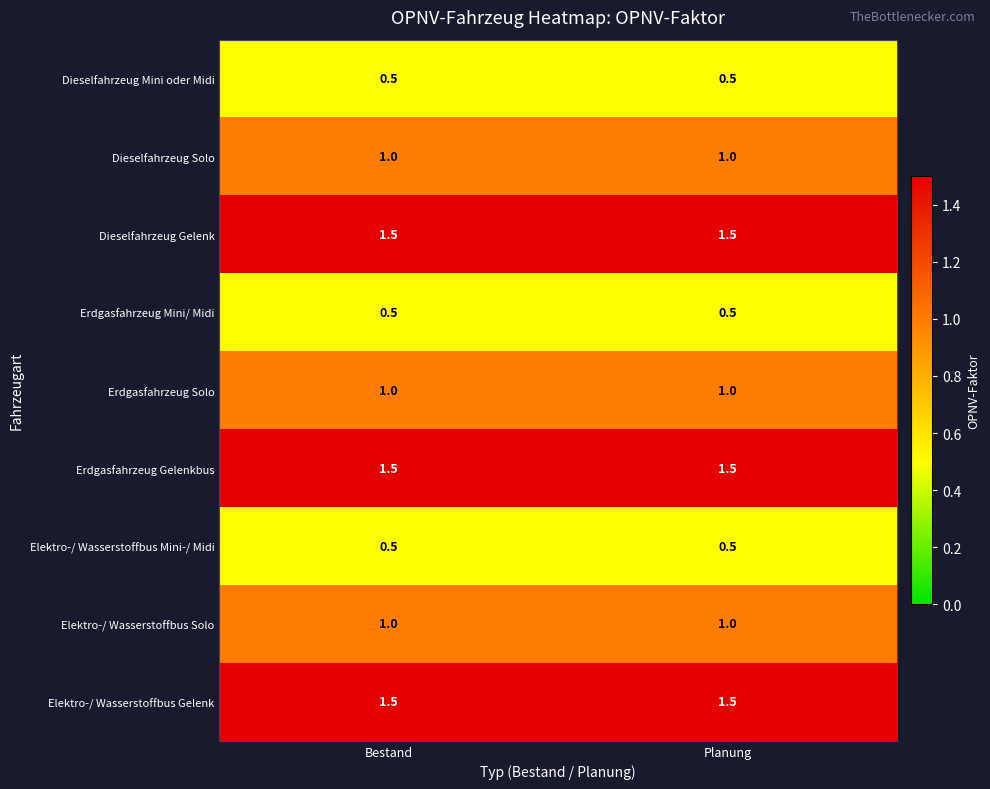

Reading left to right, transcribe all the data shown in this chart.

Dieselfahrzeug Mini oder Midi: 0.5	0.5
Dieselfahrzeug Solo: 1.0	1.0
Dieselfahrzeug Gelenk: 1.5	1.5
Erdgasfahrzeug Mini/ Midi: 0.5	0.5
Erdgasfahrzeug Solo: 1.0	1.0
Erdgasfahrzeug Gelenkbus: 1.5	1.5
Elektro-/ Wasserstoffbus Mini-/ Midi: 0.5	0.5
Elektro-/ Wasserstoffbus Solo: 1.0	1.0
Elektro-/ Wasserstoffbus Gelenk: 1.5	1.5